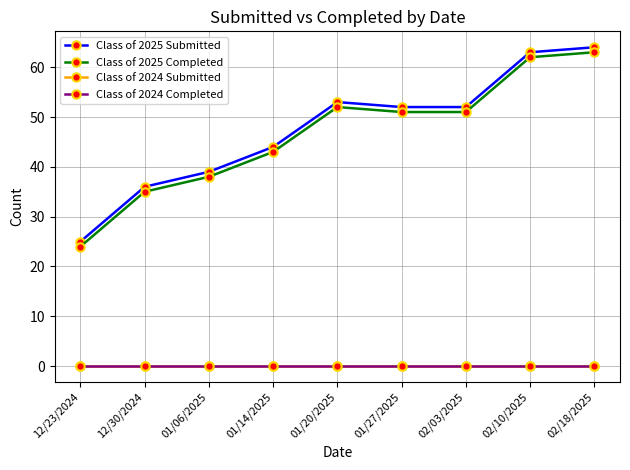

What is the sum of all Class of 2025 Submitted values?

428